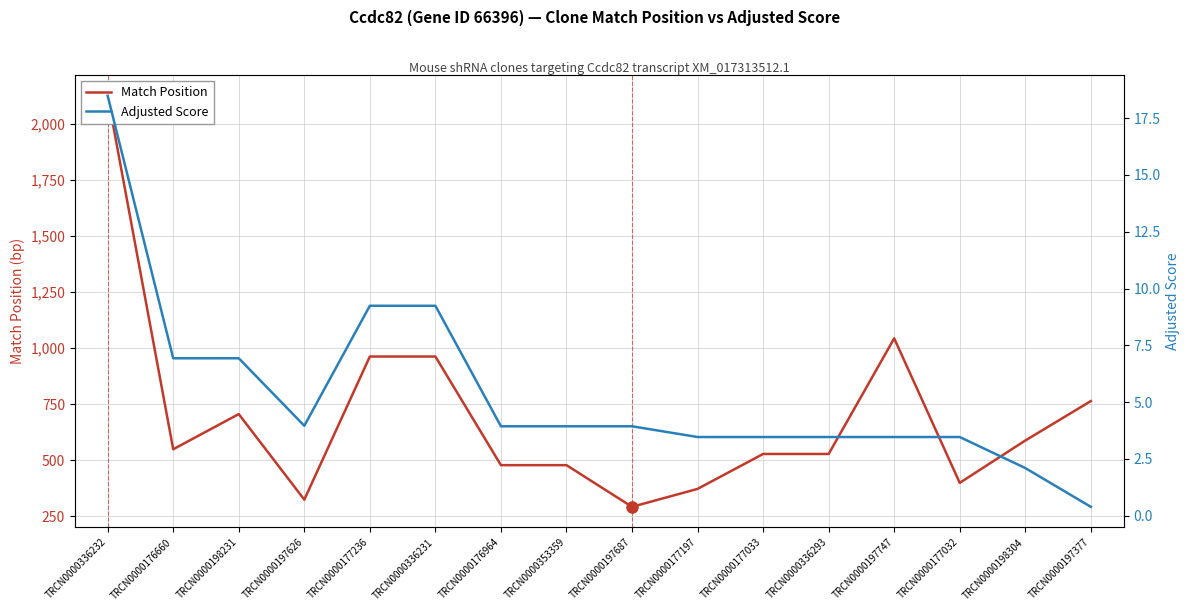

What is the value of the Match Position point at the 14th from the left?

398.0